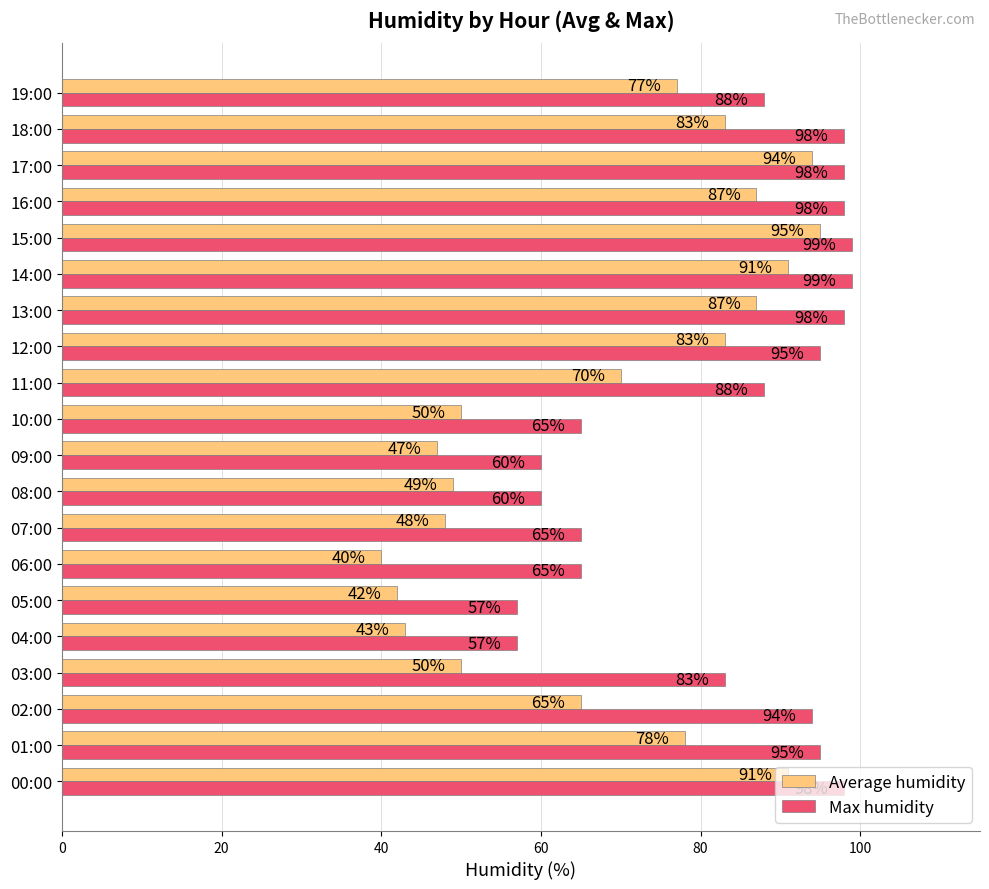

How many values in the Max humidity series are below 94?

10